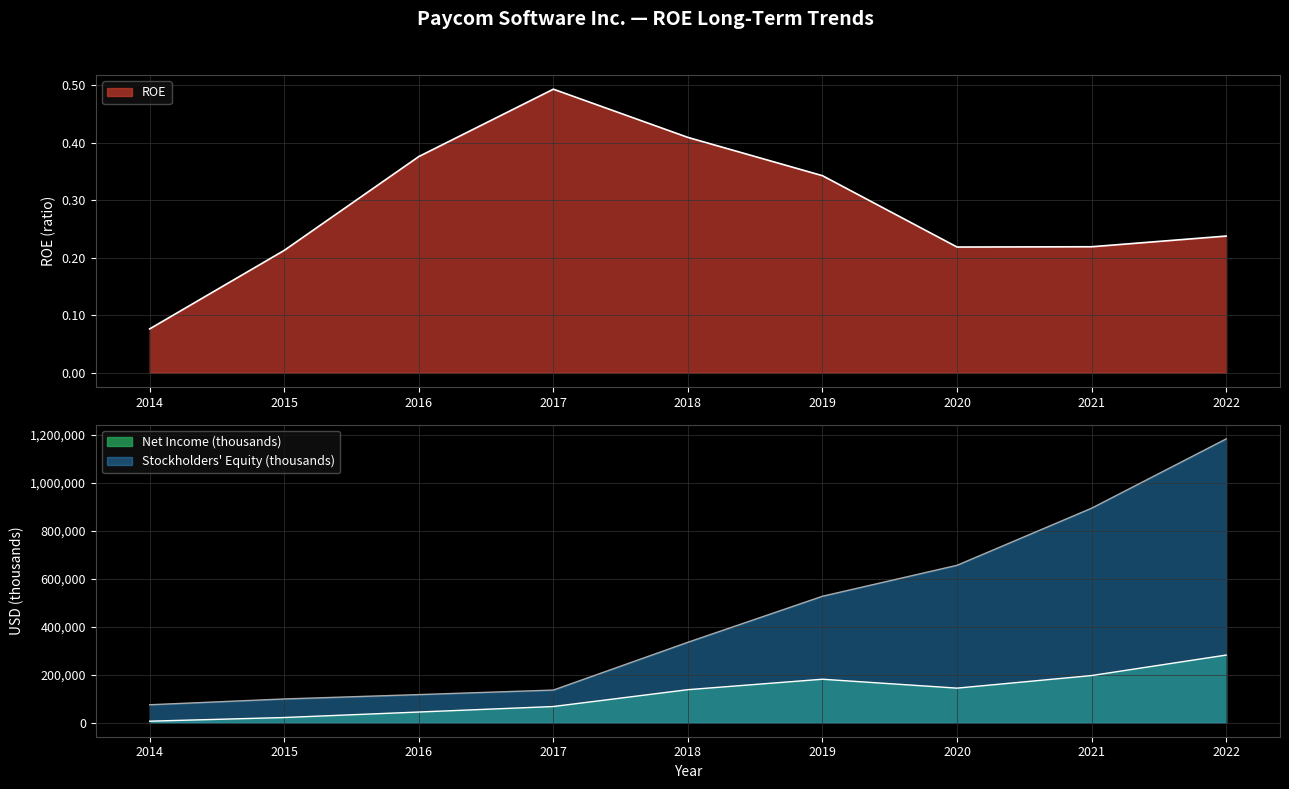

Which series has the largest total across all categories?

Stockholders Equity (thousands)